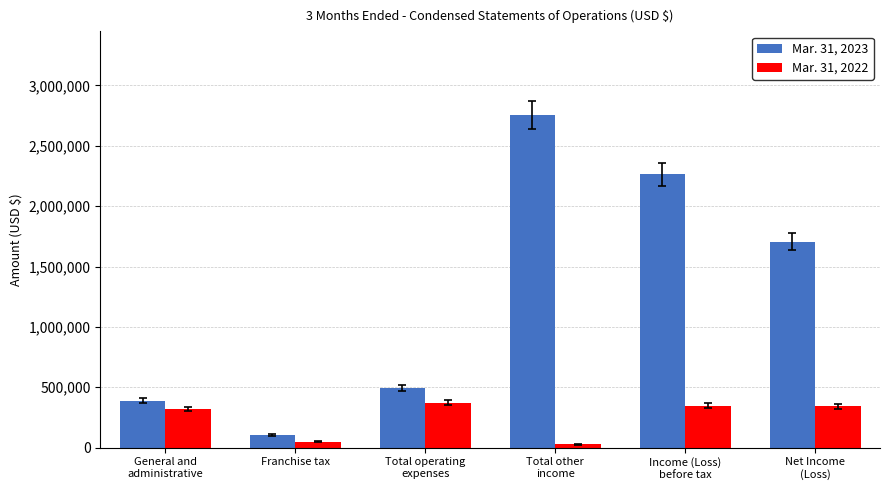

Rank the series by their average value, from lowest to highest.

Mar. 31, 2022, Mar. 31, 2023